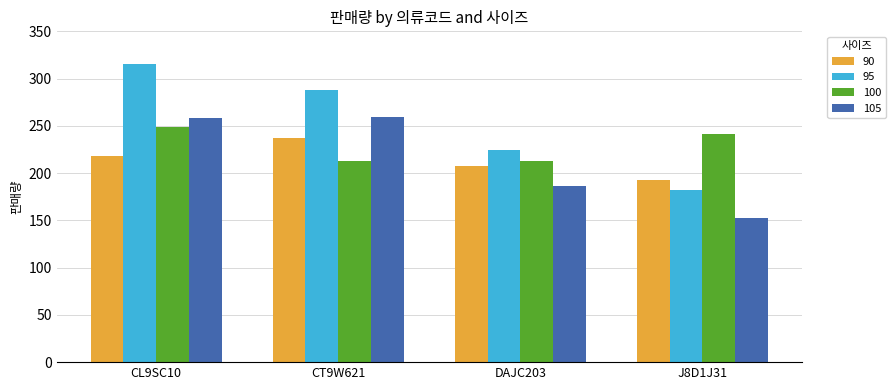

Which series has the largest range (max minus min)?

95